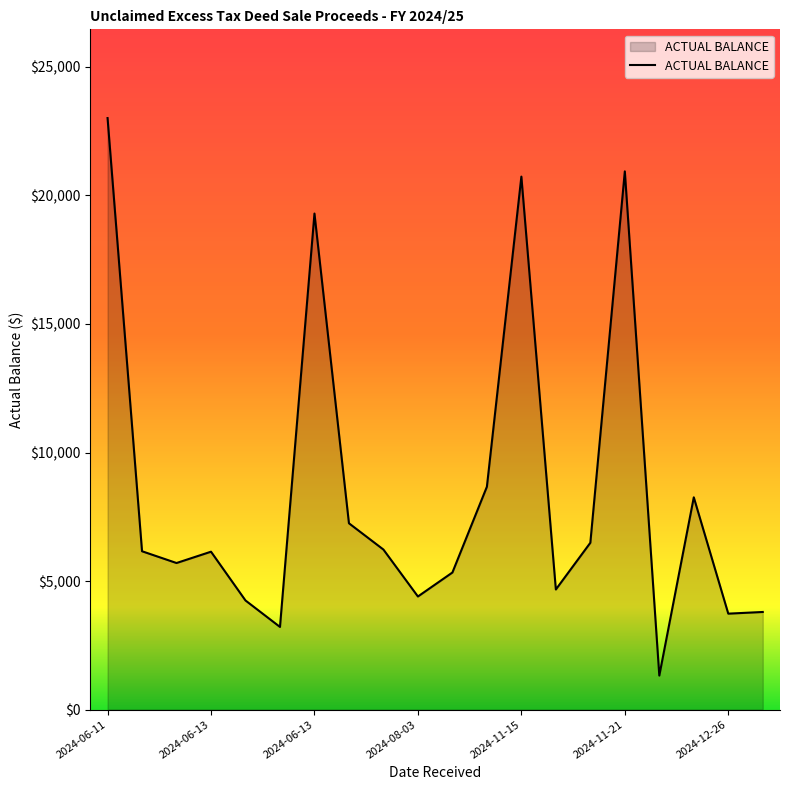

What is the sum of all values?

169568.9